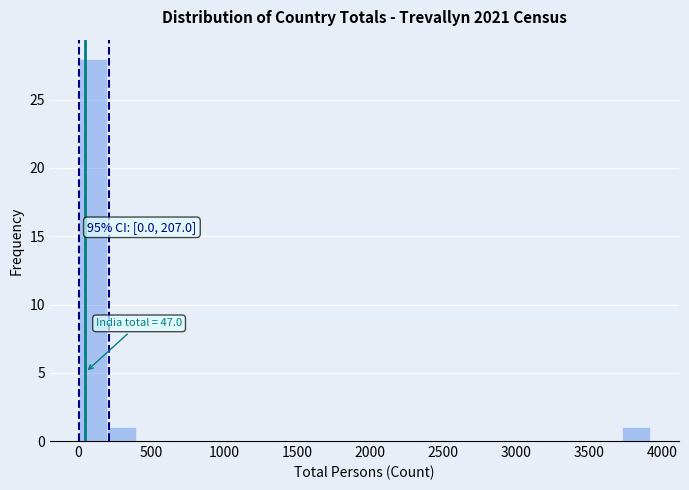

Around what value on the x-axis is the tallest bar? Give the approximate position of its centre, as read against the axis.

100